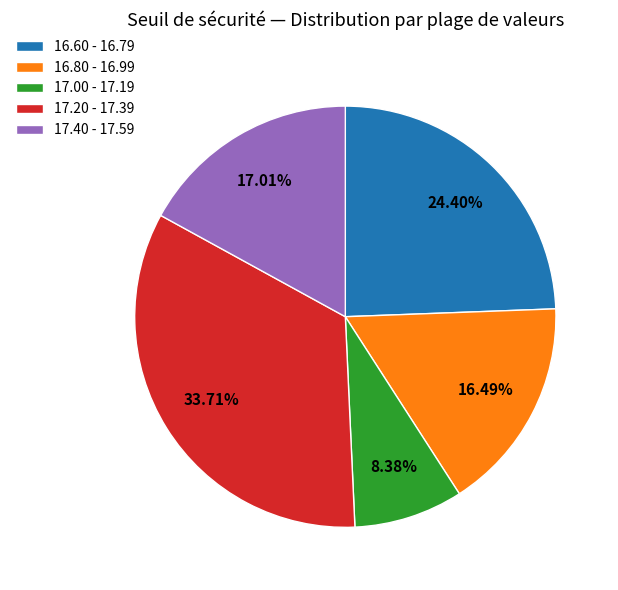

How many segments does this pie chart have?

5